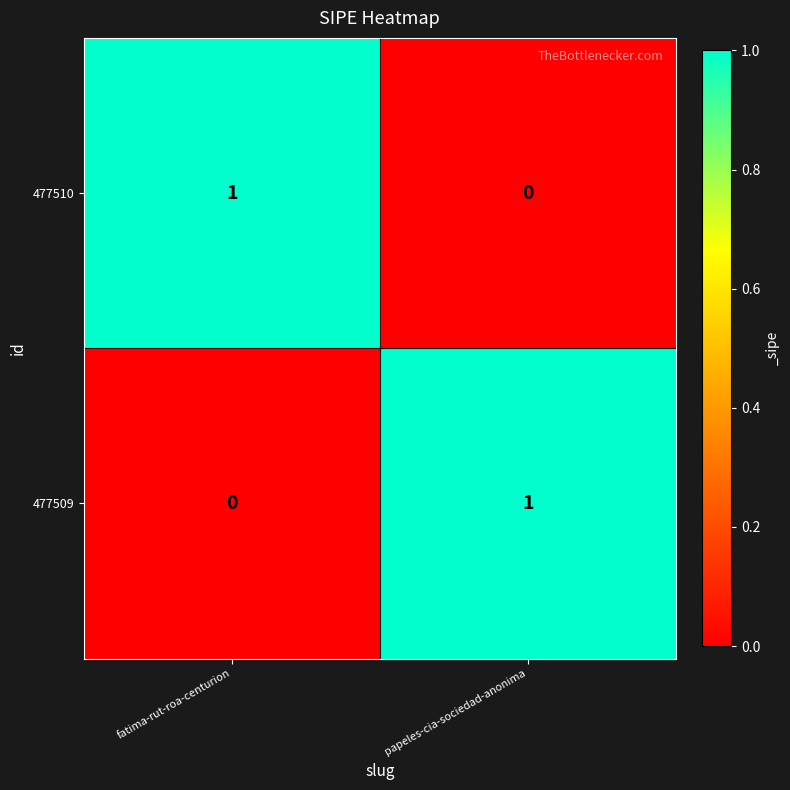

Rank the categories by 477510 value from highest to lowest.

fatima-rut-roa-centurion, papeles-cia-sociedad-anonima